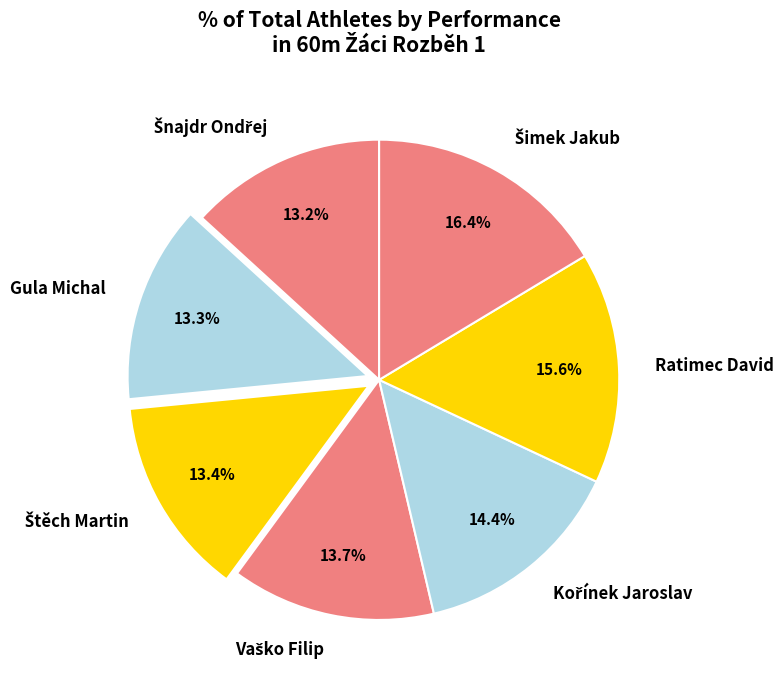

Does any single category account for the majority?

No